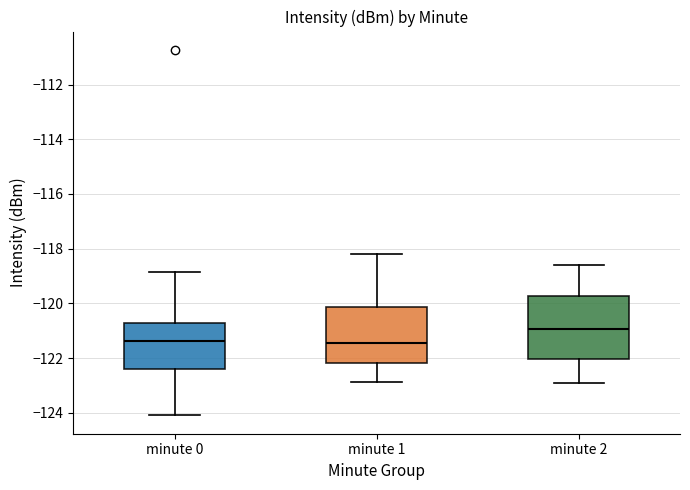

Comparing the boxes themselves (not the whiskers), which one is the tallest?

minute 2